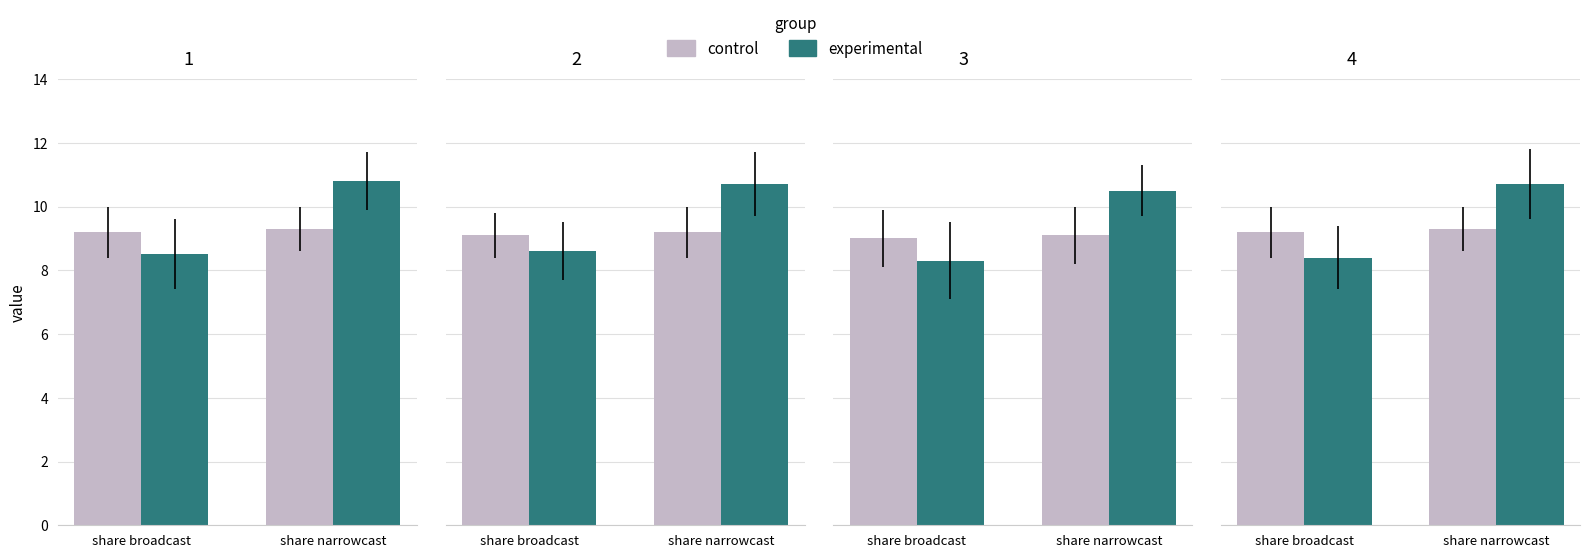

At how many categories does at least one series exceed 9?

2